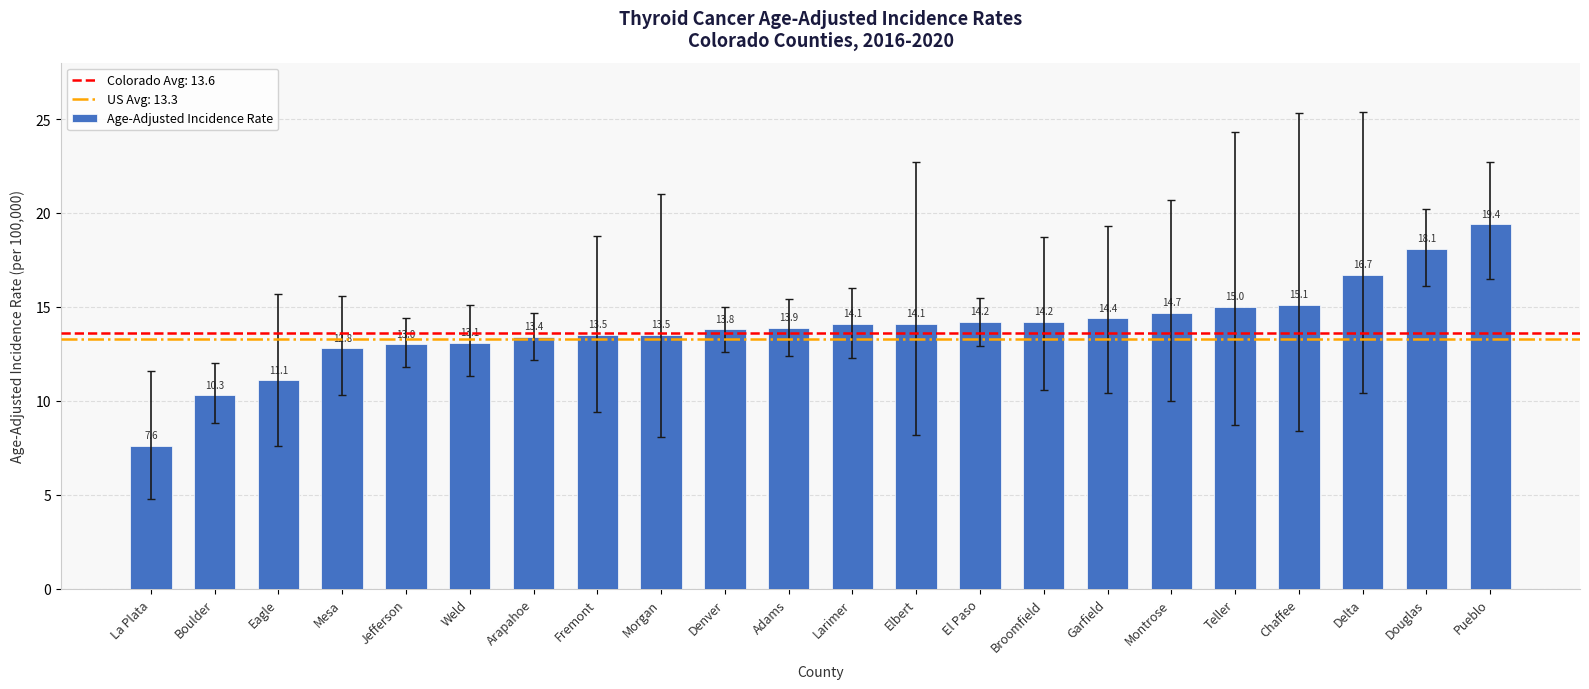

How many series are shown in this chart?

1